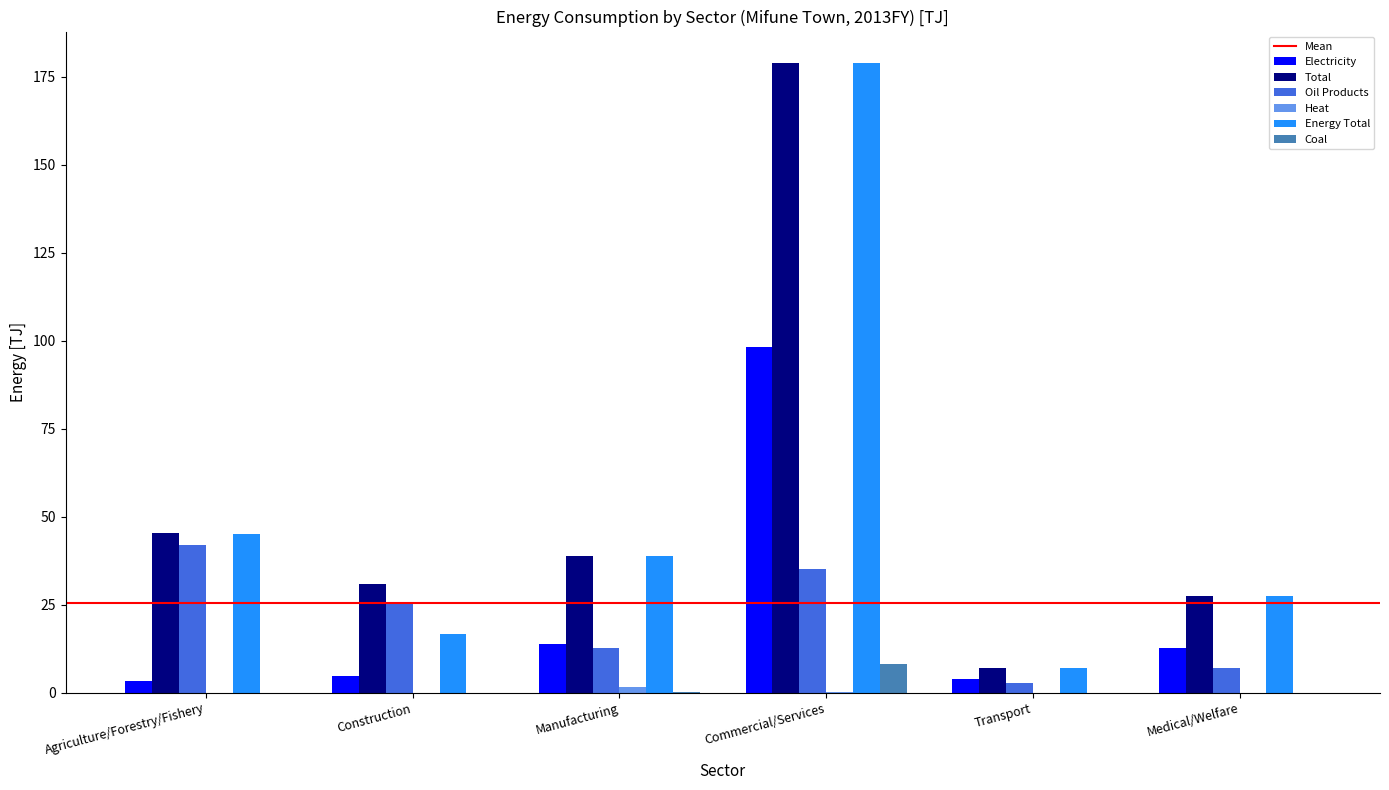

Are the bars horizontal?

No